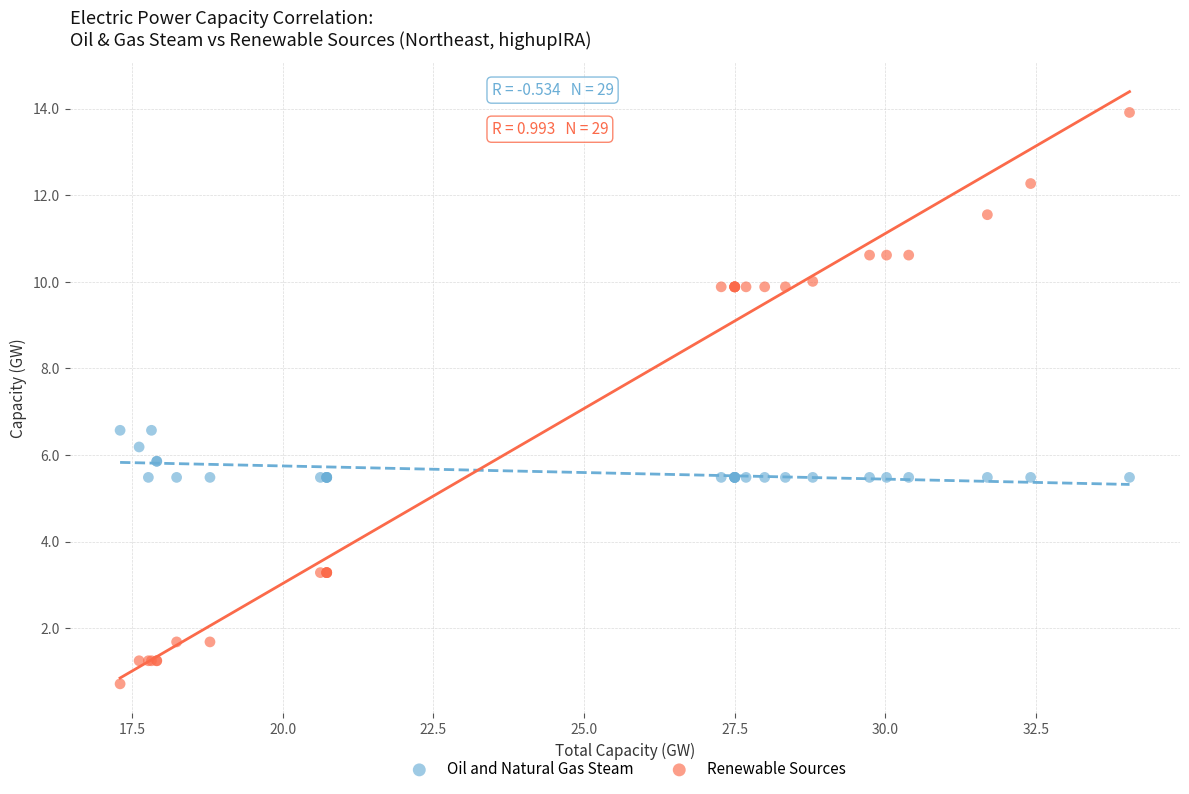

Which series contains the lowest Y value?

Renewable Sources